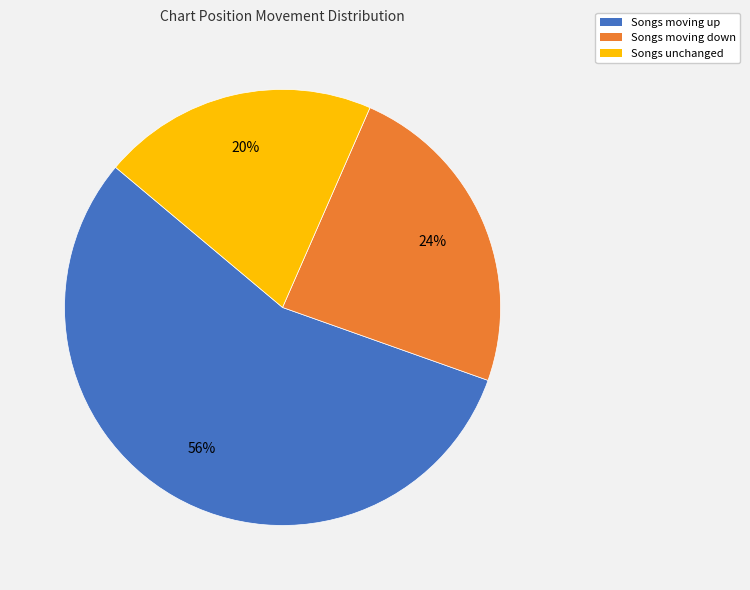

Is there a majority slice in this chart?

Yes